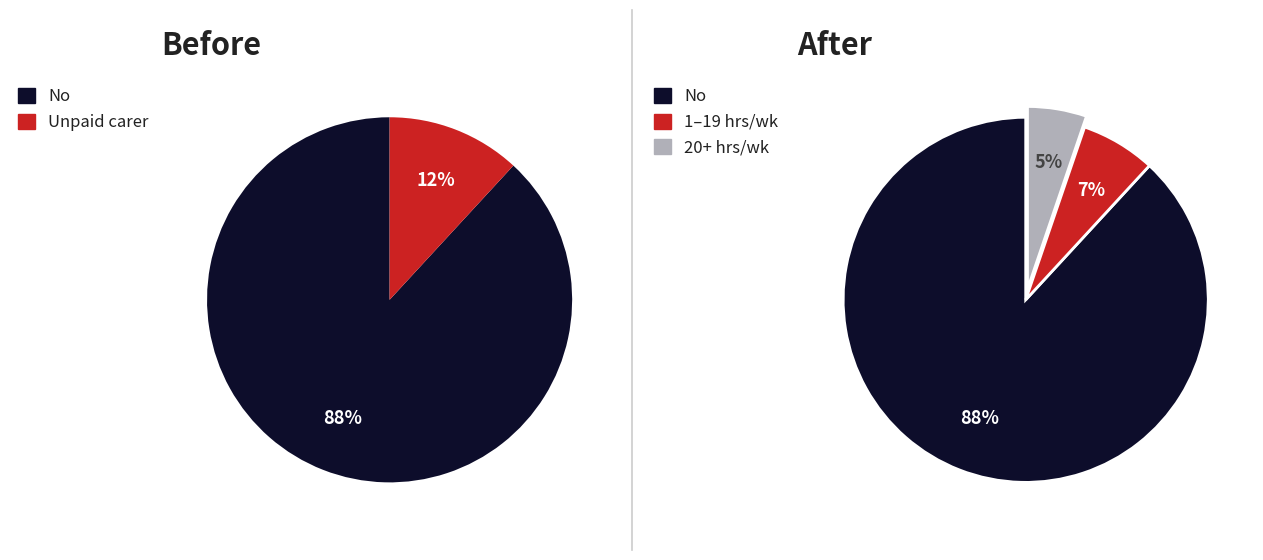

What is the majority slice?

No